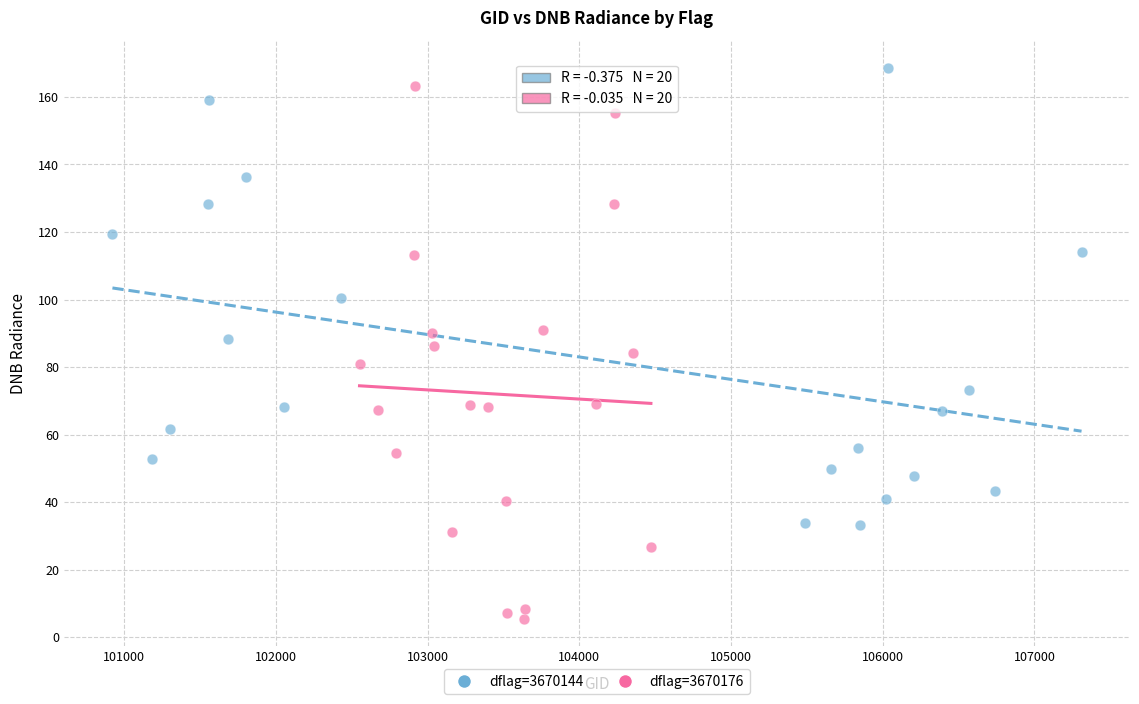

Which series has the largest Y range (max minus min)?

dflag=3670176